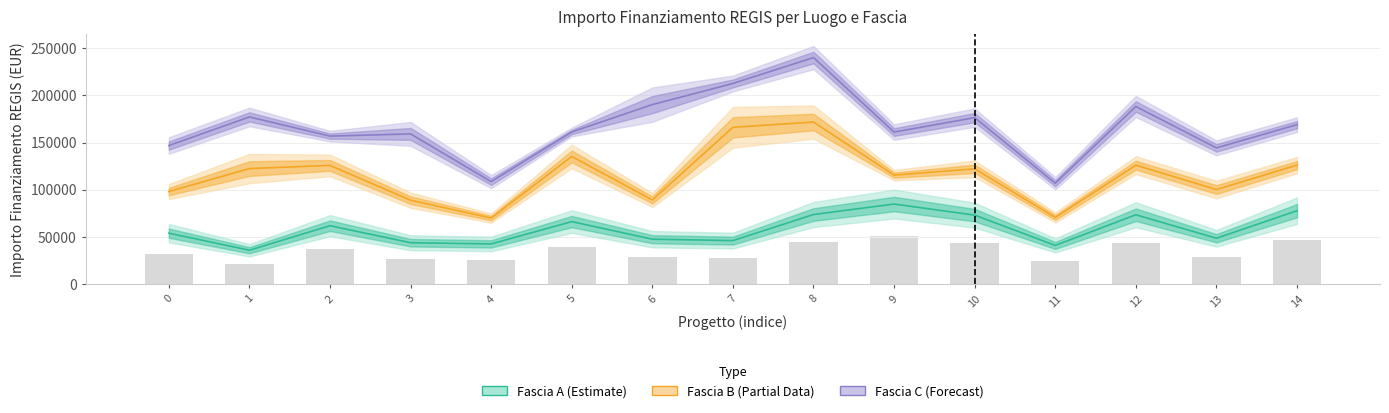

Which series has the largest range (max minus min)?

Fascia C (Forecast)